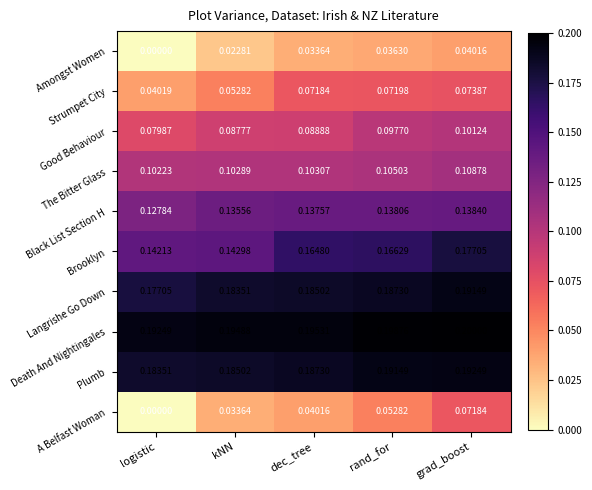

Which series has the largest range (max minus min)?

A Belfast Woman